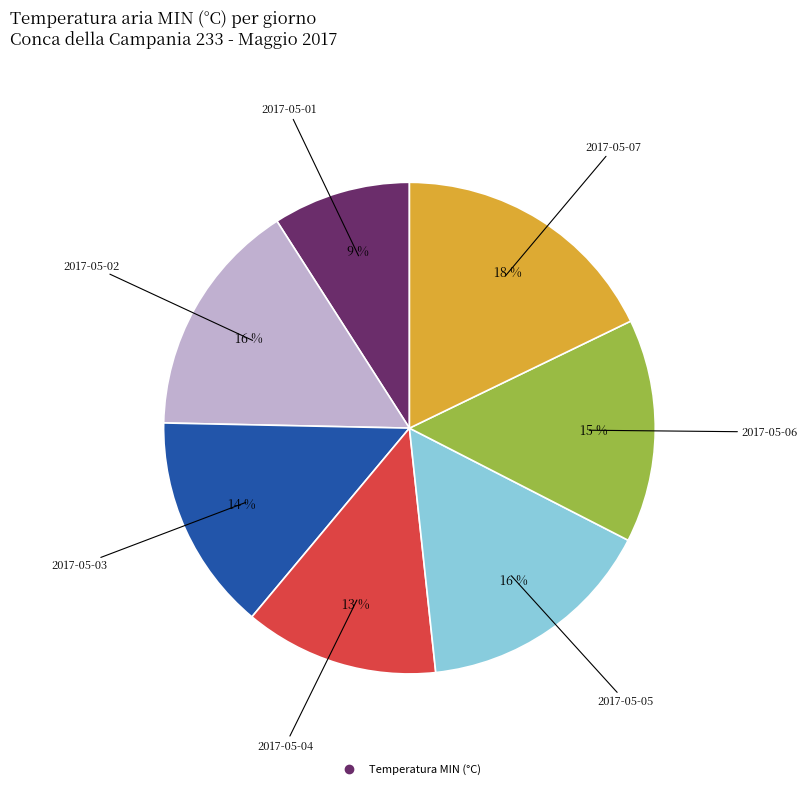

Does any single category account for the majority?

No